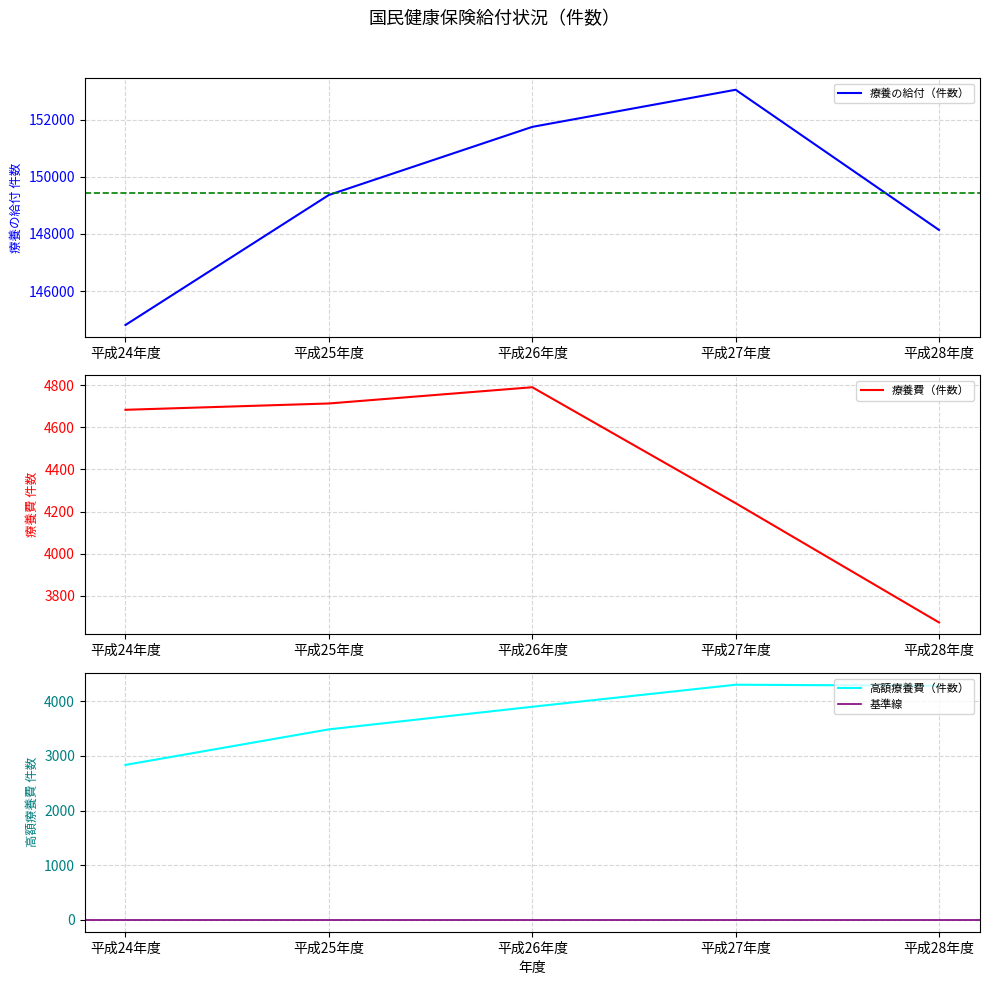

Which series ends up on top after the final intersection of 療養費（件数） and 高額療養費（件数）?

高額療養費（件数）